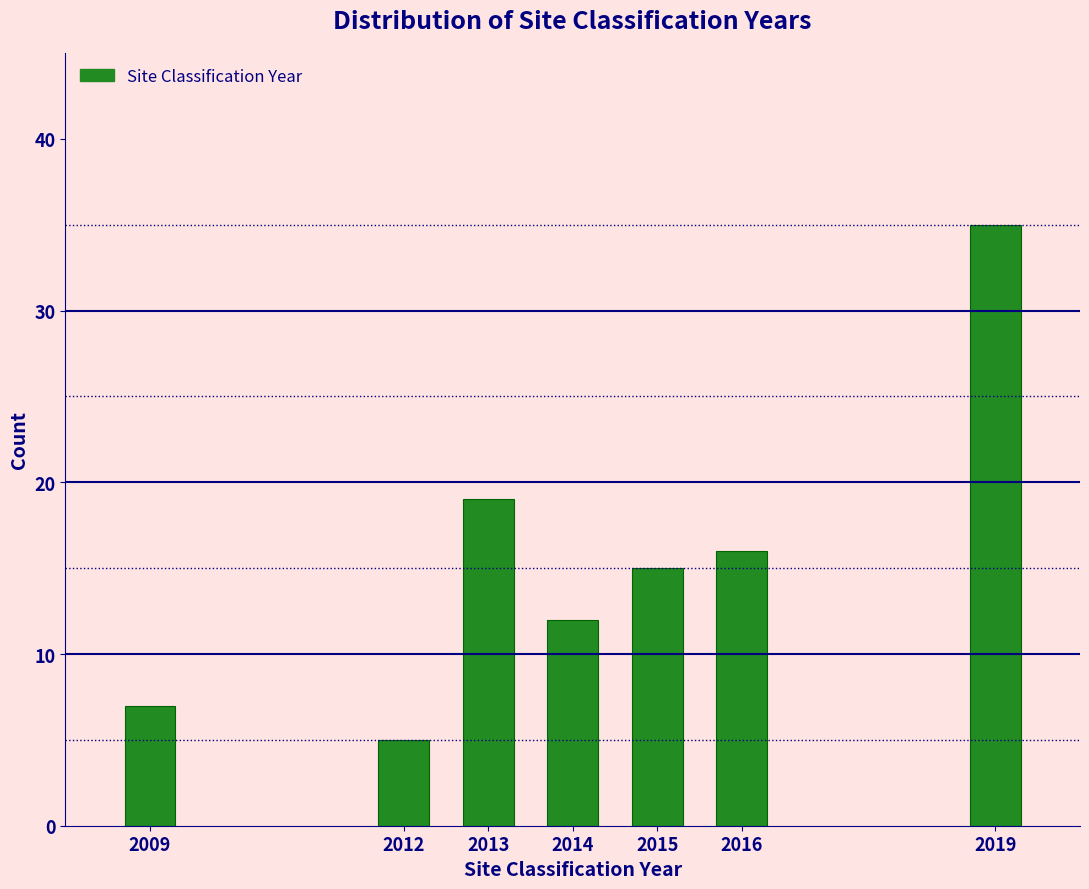

Reading left to right, list all the values displayed in this chart.

2009=7	2012=5	2013=19	2014=12	2015=15	2016=16	2019=35